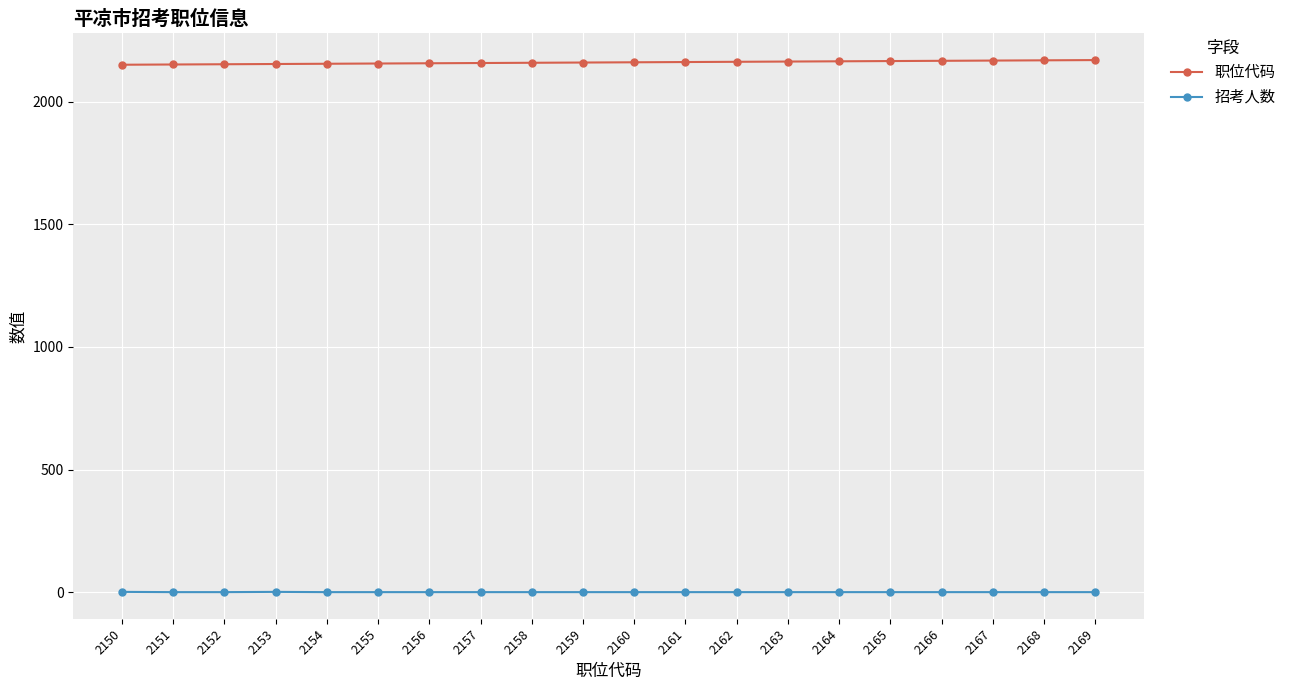

What is the sum of the 职位代码 values at 2150 and 2151?

4301